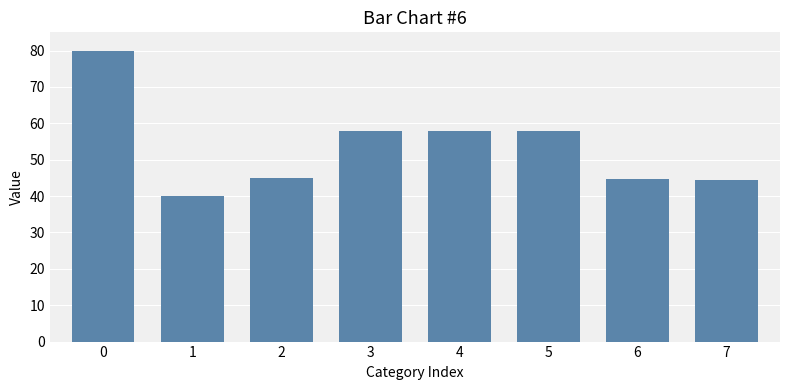

What is the value of the 2nd bar from the left?

40.0